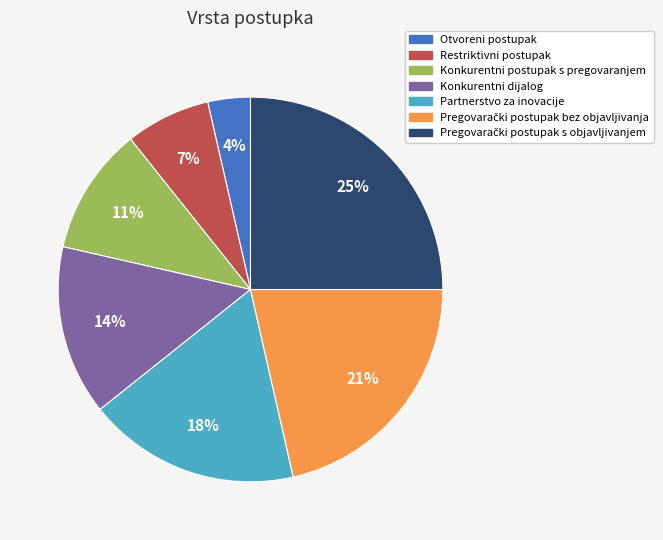

What is the smallest slice in the pie chart?

Otvoreni postupak